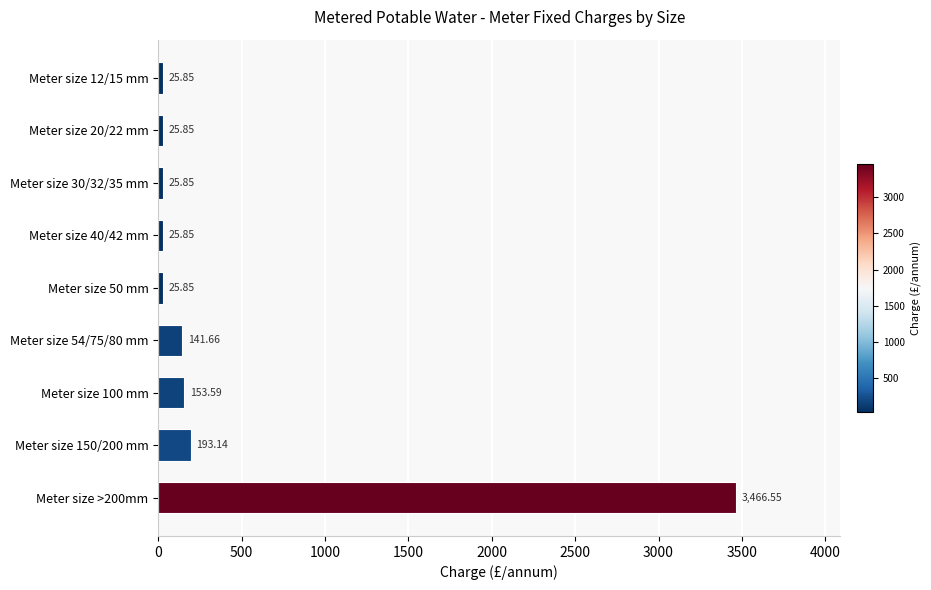

What is the difference between the values at Meter size 30/32/35 mm and Meter size 150/200 mm?

167.3